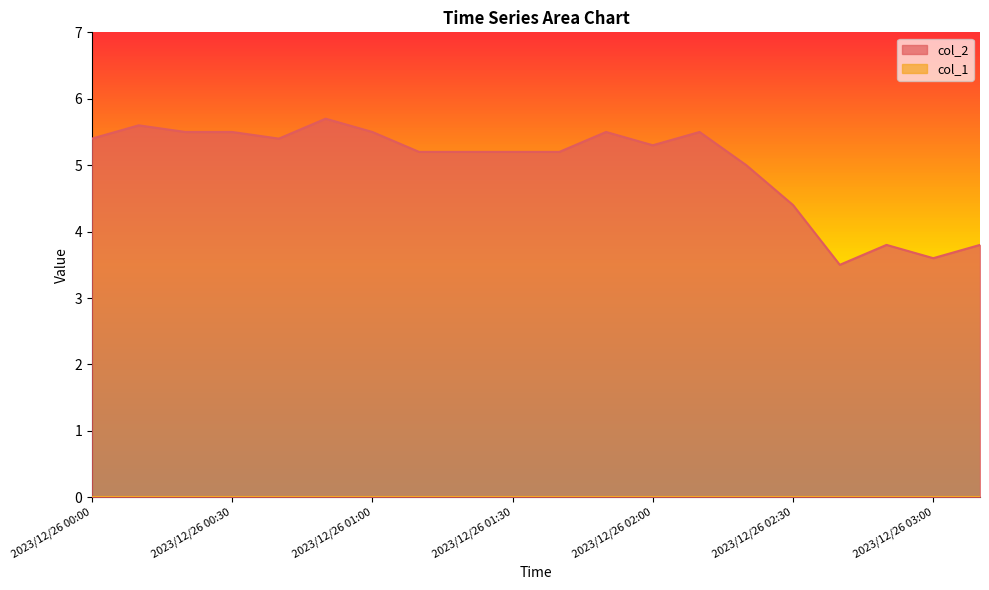

Rank the categories by value from highest to lowest.

2023/12/26 00:50, 2023/12/26 00:10, 2023/12/26 00:20, 2023/12/26 00:30, 2023/12/26 01:00, 2023/12/26 01:50, 2023/12/26 02:10, 2023/12/26 00:00, 2023/12/26 00:40, 2023/12/26 02:00, 2023/12/26 01:10, 2023/12/26 01:20, 2023/12/26 01:30, 2023/12/26 01:40, 2023/12/26 02:20, 2023/12/26 02:30, 2023/12/26 02:50, 2023/12/26 03:10, 2023/12/26 03:00, 2023/12/26 02:40